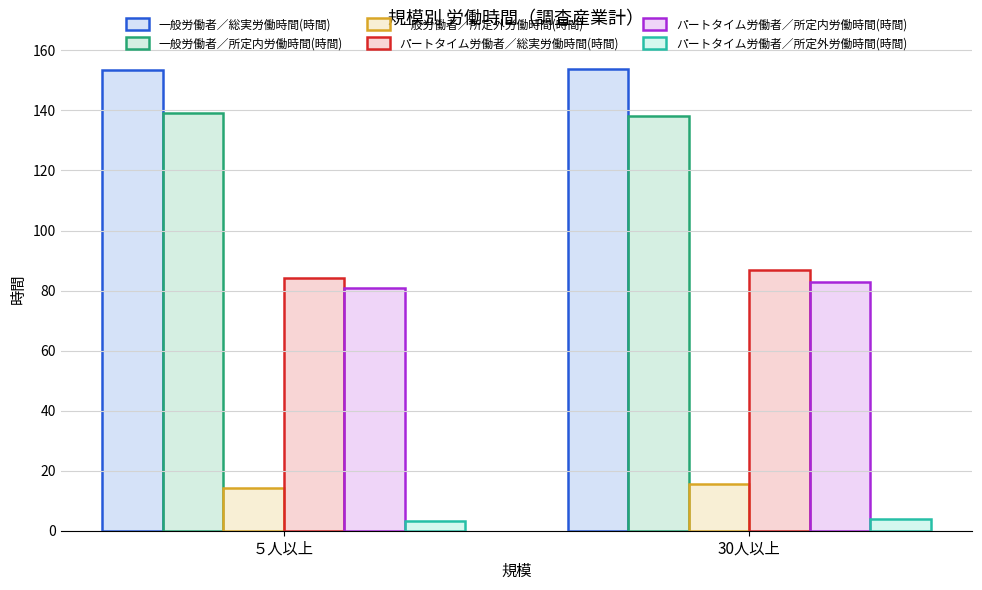

What is the label of the 1st bar from the left?

５人以上